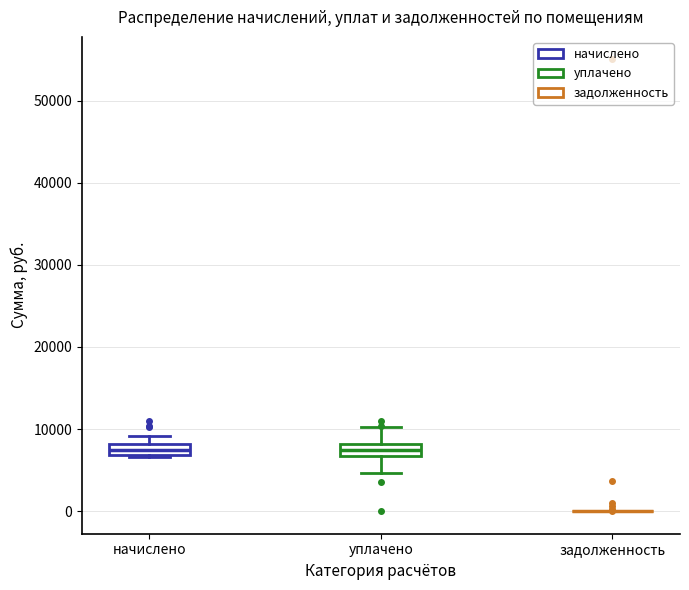

Where is the lower edge of the box for начислено on the y-axis? The values are not printed on the chart, so give them approximately, as read against the axis.

7000